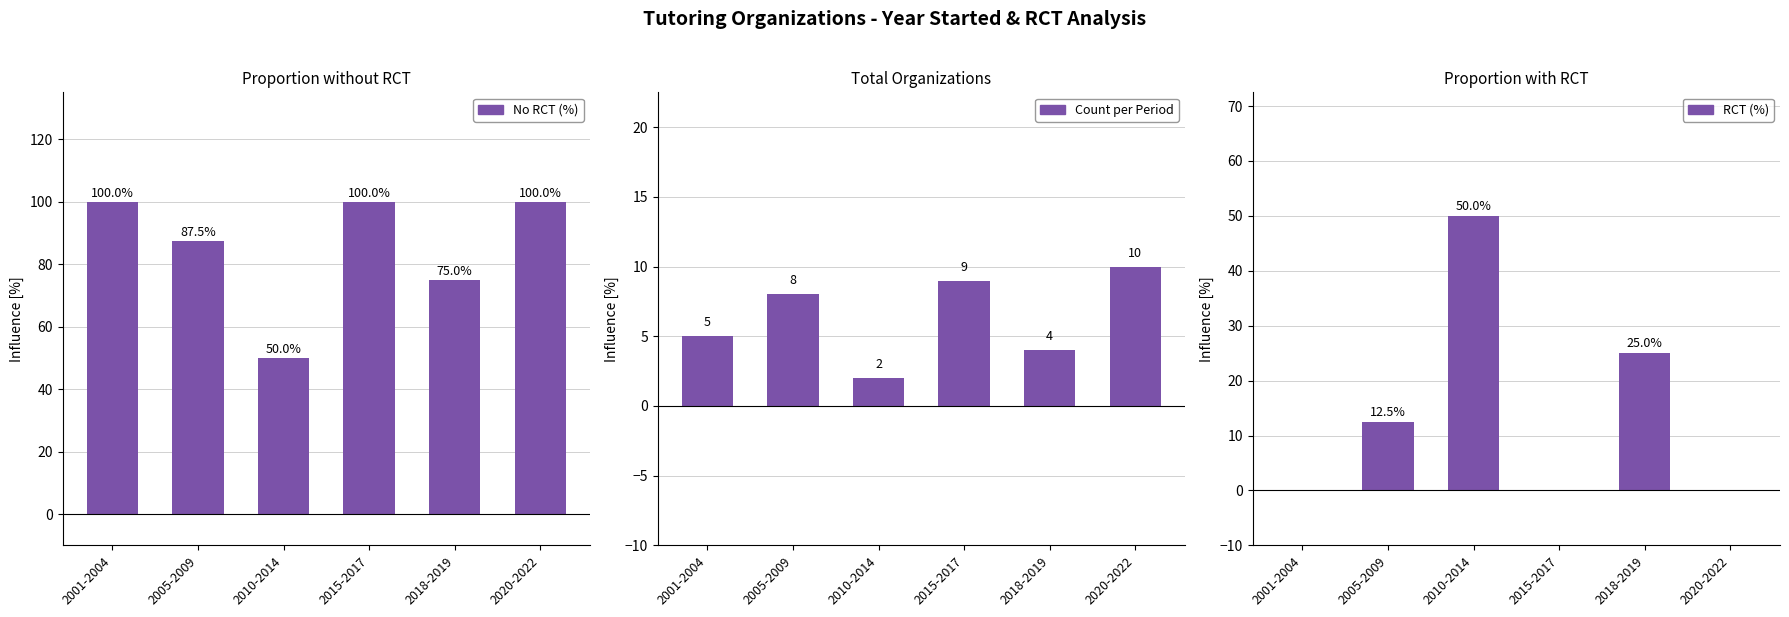

How many positive values does the RCT (%) series have?

3